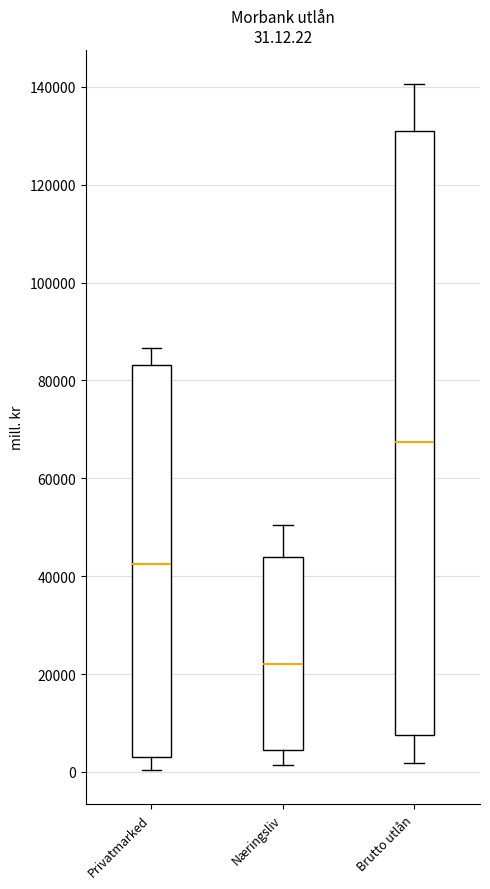

Which box's median line is the lowest?

Næringsliv